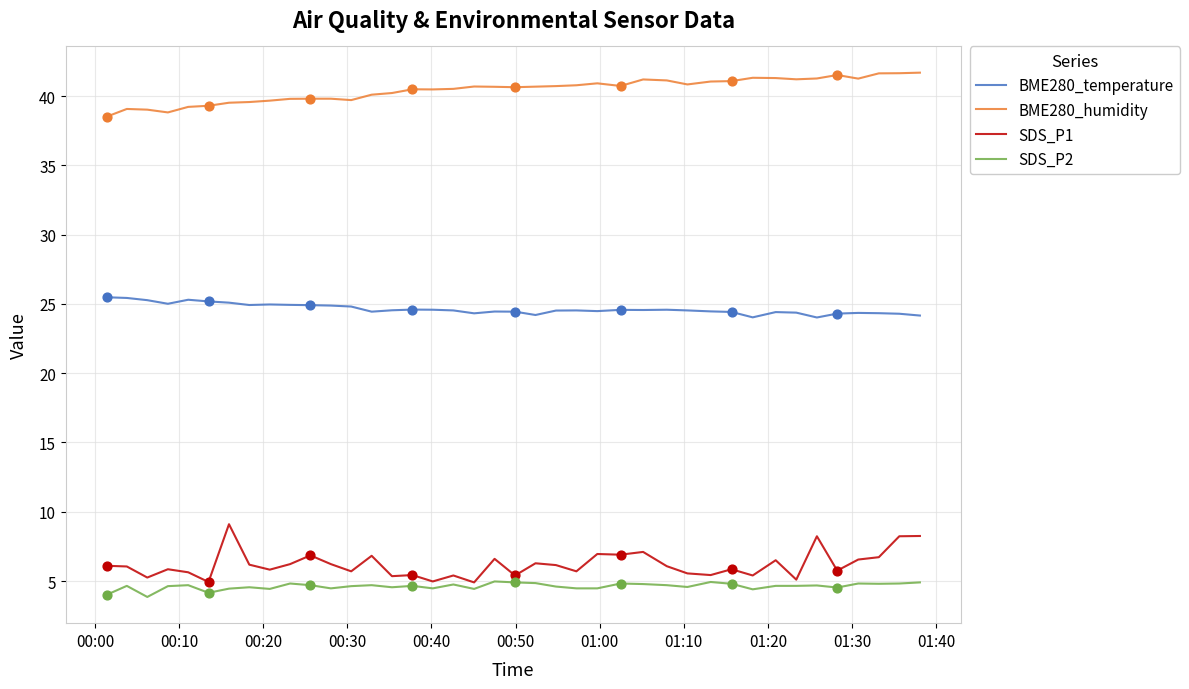

At how many categories does at least one series exceed 14?

40